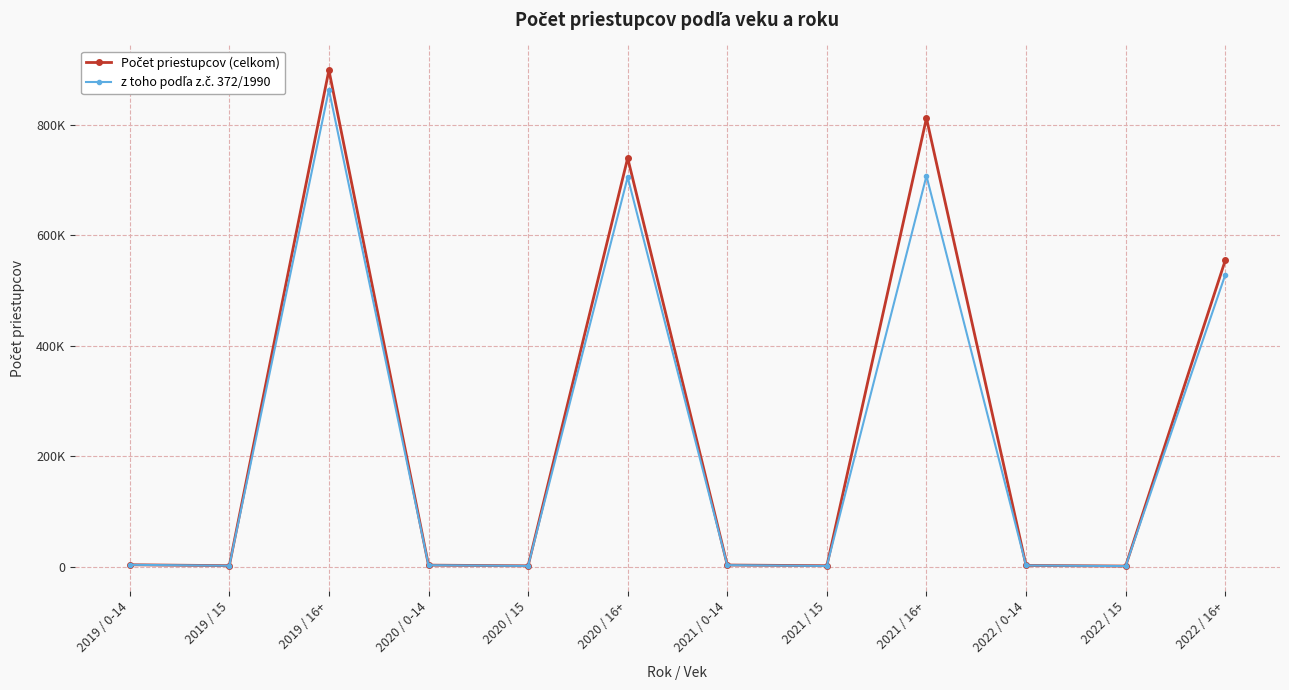

What is the difference between the maximum and minimum values in the Počet priestupcov (celkom) series?

897688